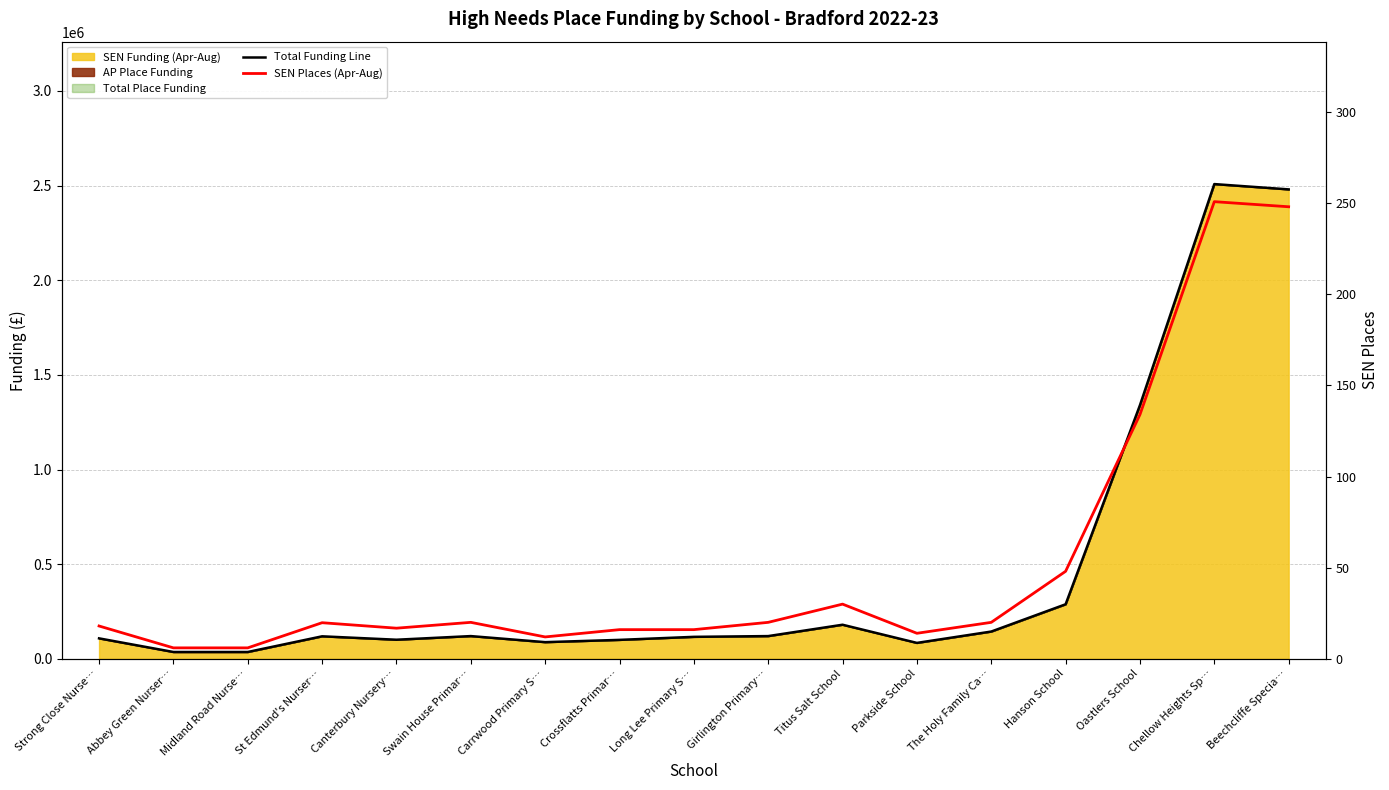

Reading left to right, transcribe all the data shown in this chart.

Total Funding Line: Strong Close Nurse…=108000.0	Abbey Green Nurser…=36000.0	Midland Road Nurse…=36000.0	St Edmund's Nurser…=118800.0	Canterbury Nursery…=100800.0	Swain House Primar…=120000.0	Carrwood Primary S…=88000.0	Crossflatts Primar…=100000.0	Long Lee Primary S…=116000.0	Girlington Primary…=120000.0	Titus Salt School=180000.0	Parkside School=84000.0	The Holy Family Ca…=144000.0	Hanson School=288000.0	Oastlers School=1340000.0	Chellow Heights Sp…=2508000.0	Beechcliffe Specia…=2480000.0
SEN Places (Apr-Aug): Strong Close Nurse…=18.0	Abbey Green Nurser…=6.0	Midland Road Nurse…=6.0	St Edmund's Nurser…=19.8	Canterbury Nursery…=16.8	Swain House Primar…=20.0	Carrwood Primary S…=12.0	Crossflatts Primar…=16.0	Long Lee Primary S…=16.0	Girlington Primary…=20.0	Titus Salt School=30.0	Parkside School=14.0	The Holy Family Ca…=20.0	Hanson School=48.0	Oastlers School=134.0	Chellow Heights Sp…=250.8	Beechcliffe Specia…=248.0